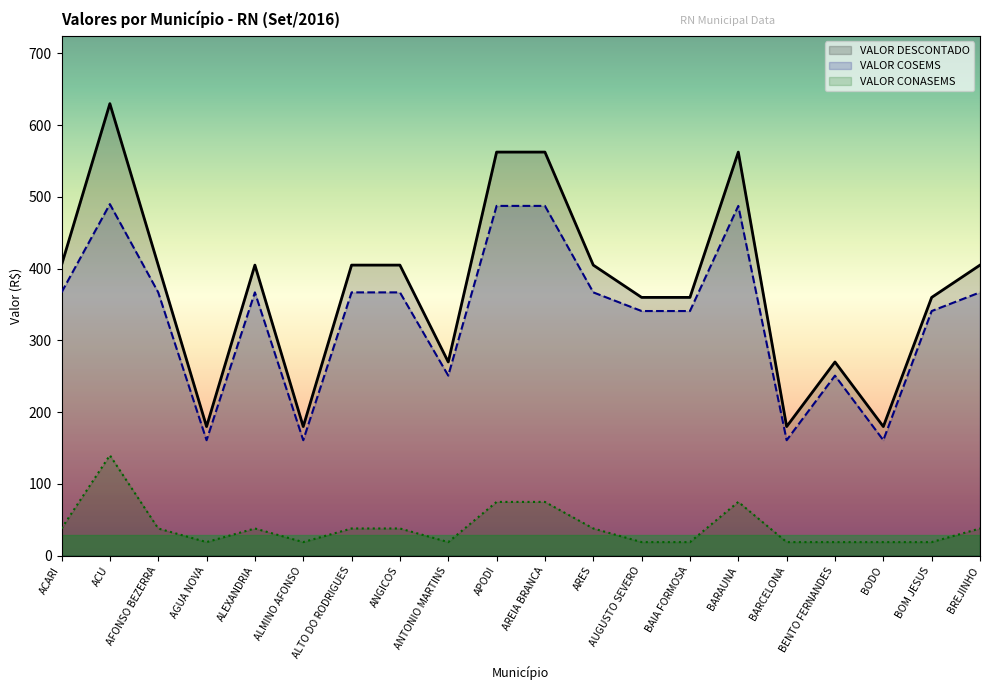

The VALOR CONASEMS series shows 19.0 at BENTO FERNANDES. True or false?

True